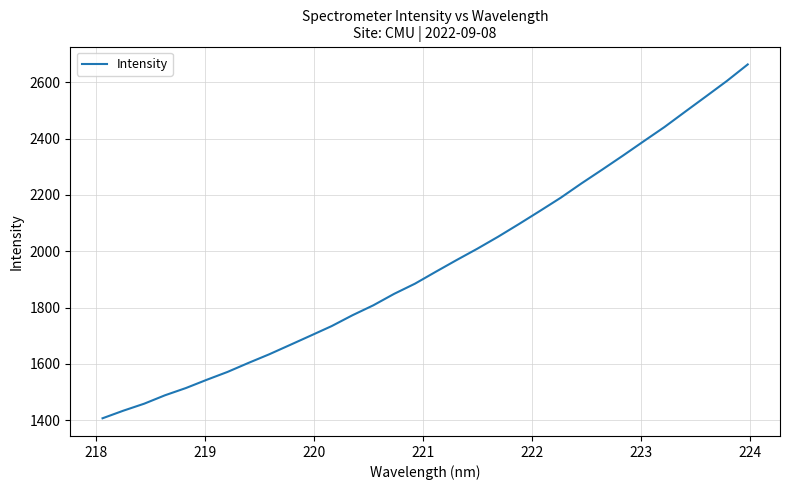

What is the maximum value shown in the chart?

2663.5